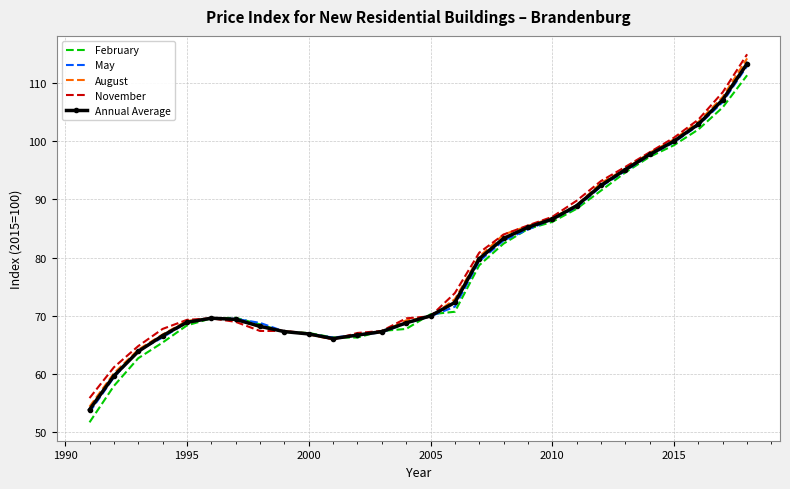

What is the maximum value for November?

114.9